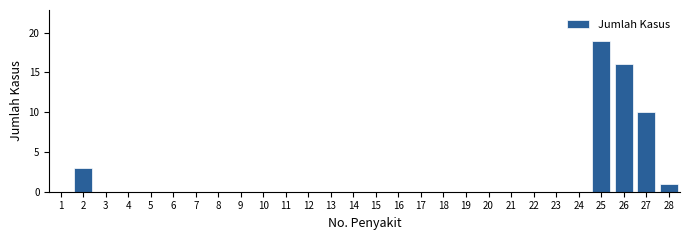

Reading left to right, extract all data points from this chart.

1=0	2=3	3=0	4=0	5=0	6=0	7=0	8=0	9=0	10=0	11=0	12=0	13=0	14=0	15=0	16=0	17=0	18=0	19=0	20=0	21=0	22=0	23=0	24=0	25=19	26=16	27=10	28=1